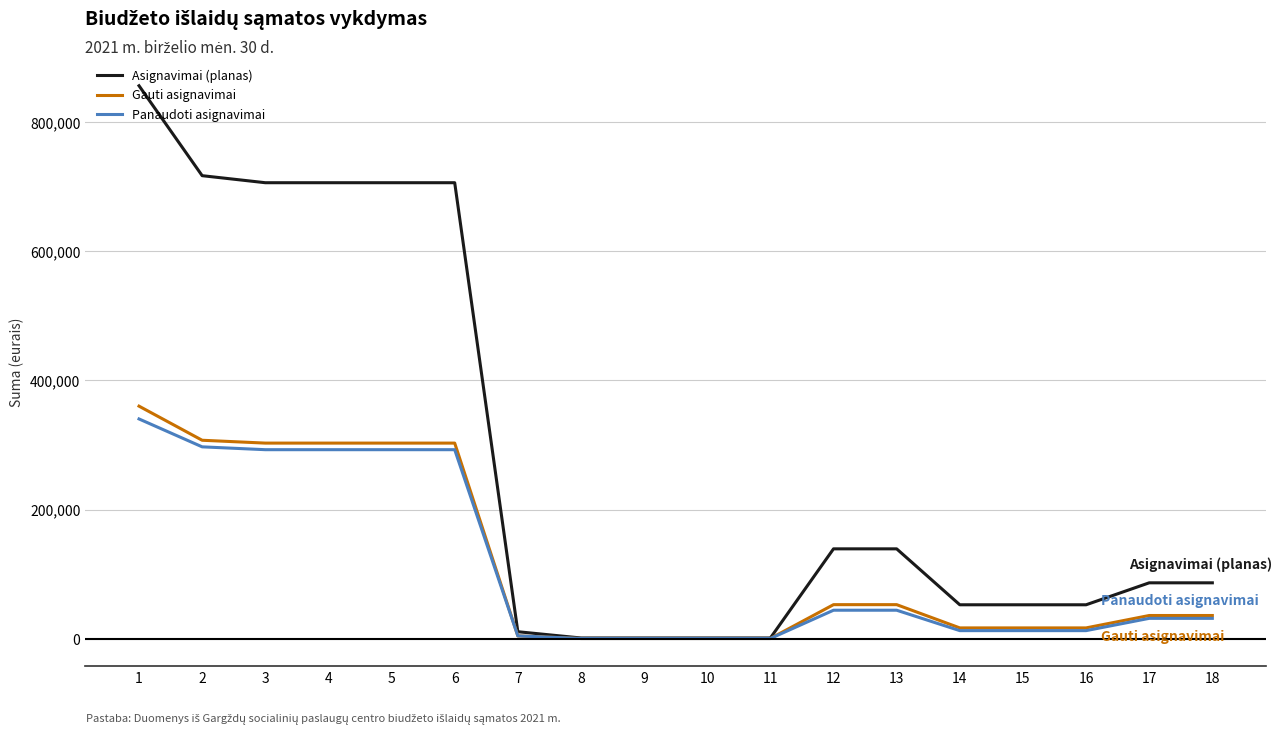

What is the sum of the Panaudoti asignavimai values at 4 and 13?

336887.8